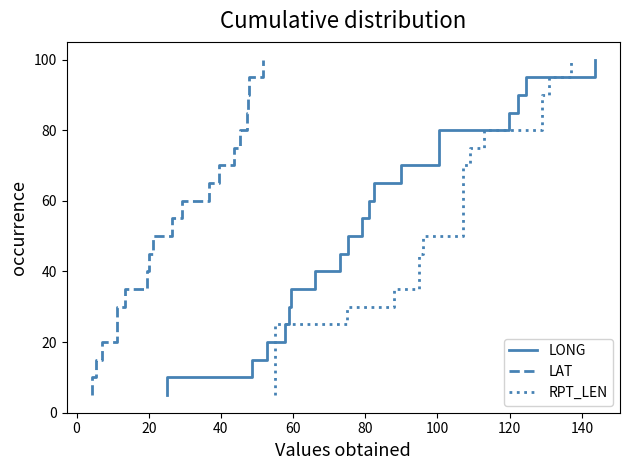

Is this an area chart (filled region under the line)?

No